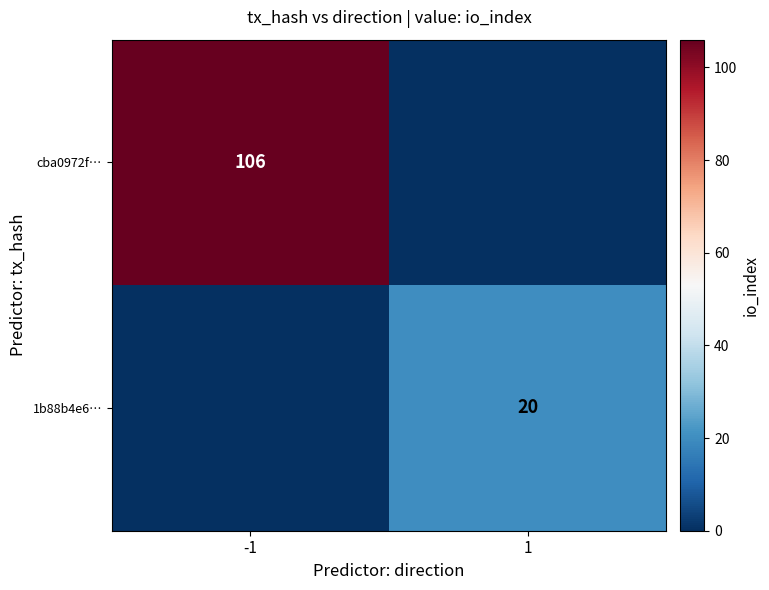

The 1b88b4e6… series shows 20 at 1. True or false?

True